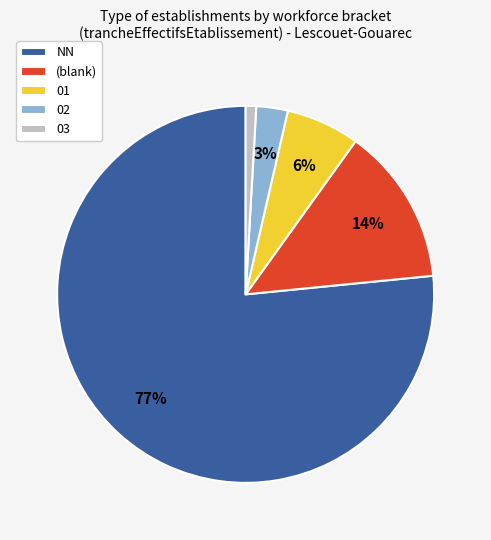

Is there any slice that represents more than half of the pie?

Yes